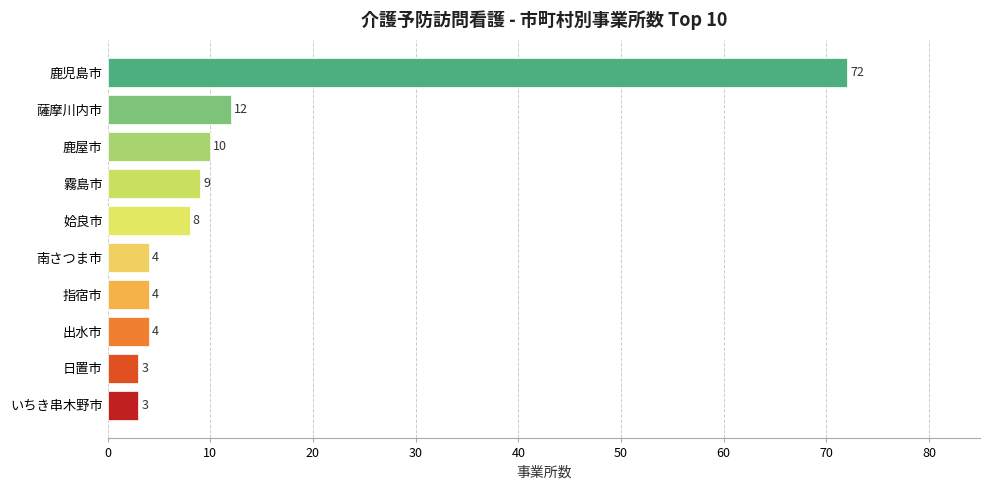

Reading bottom to top, extract all data points from this chart.

いちき串木野市=3	日置市=3	出水市=4	指宿市=4	南さつま市=4	姶良市=8	霧島市=9	鹿屋市=10	薩摩川内市=12	鹿児島市=72